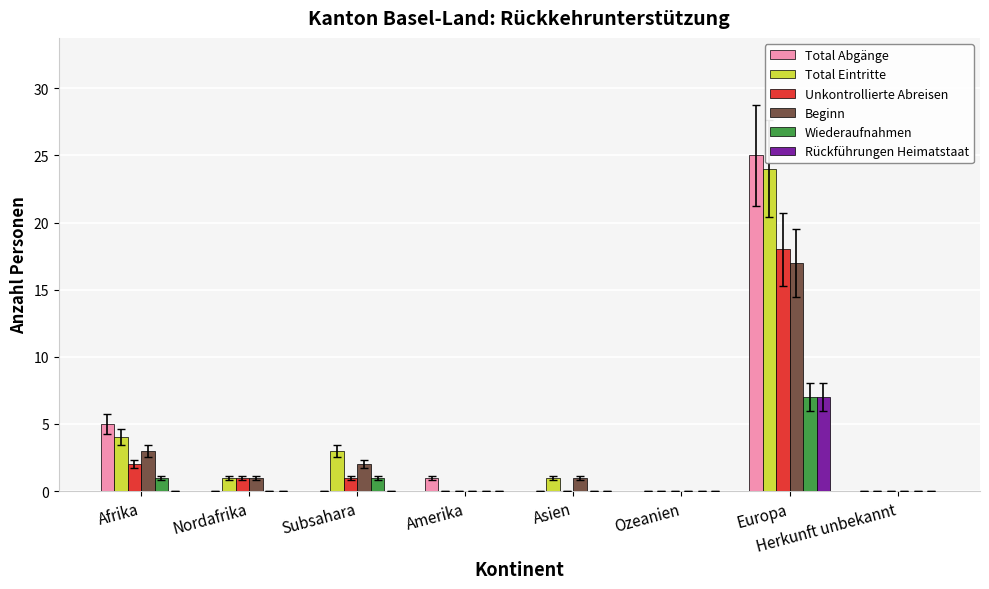

What is the spread (max minus min) of values at Amerika?

1